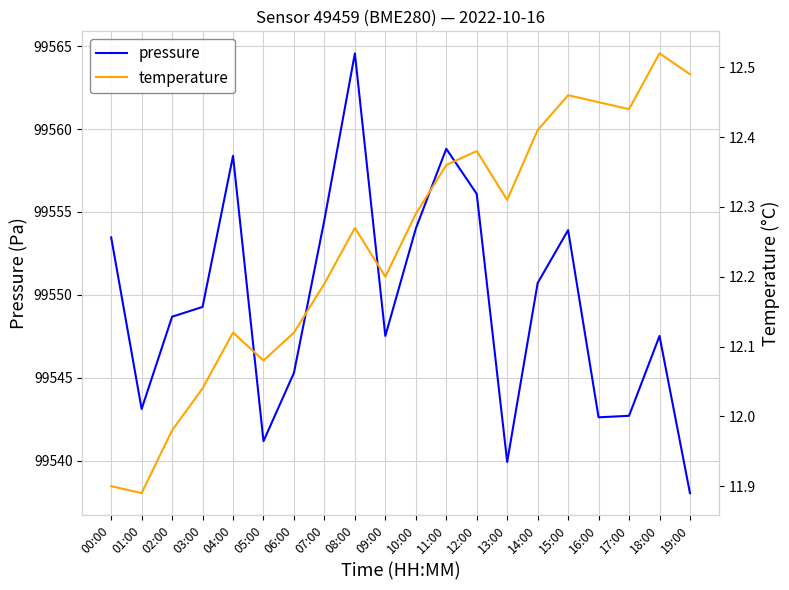

True or false: pressure and temperature cross at least once.

False